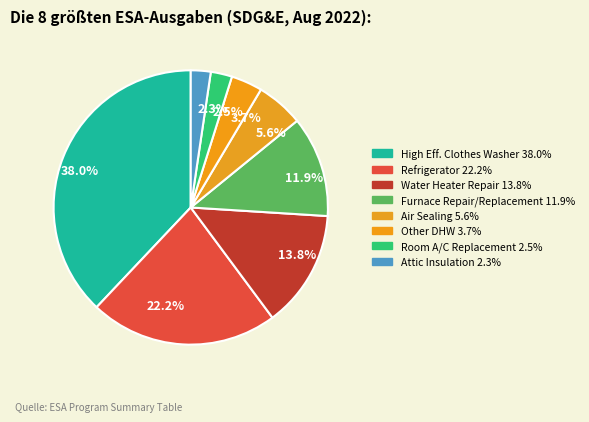

Between 13.8% and 2.3%, which is larger?

13.8%